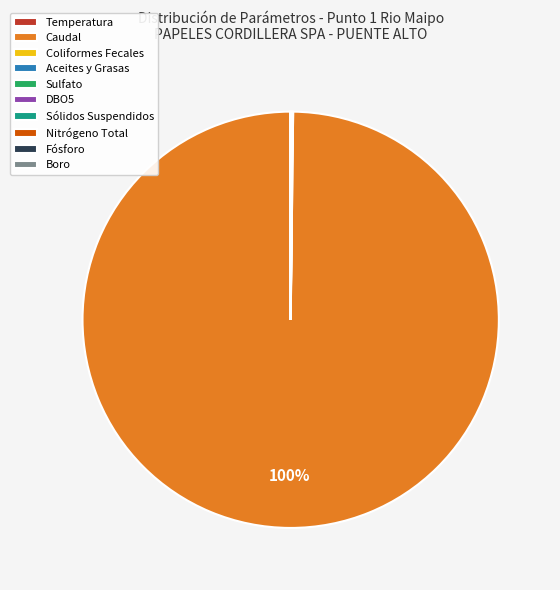

The Caudal slice represents 100% of the pie. True or false?

True